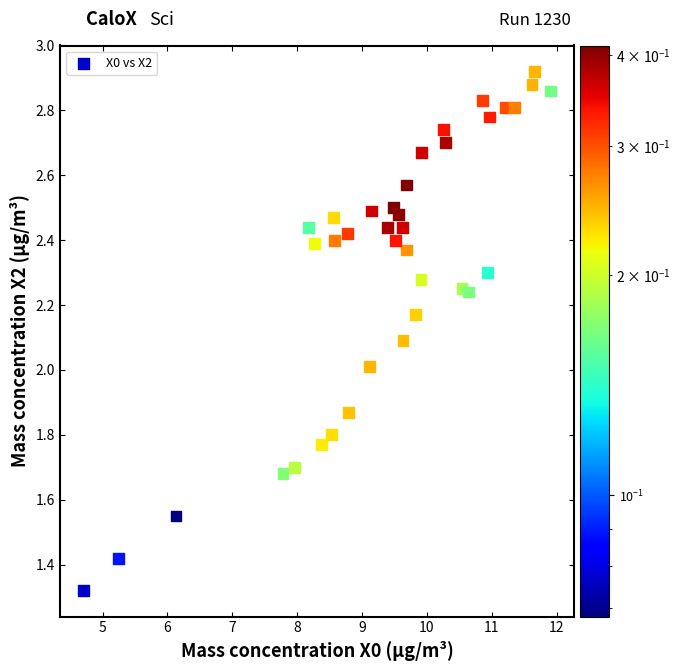

What is the range of X values (max minus min)?

7.2